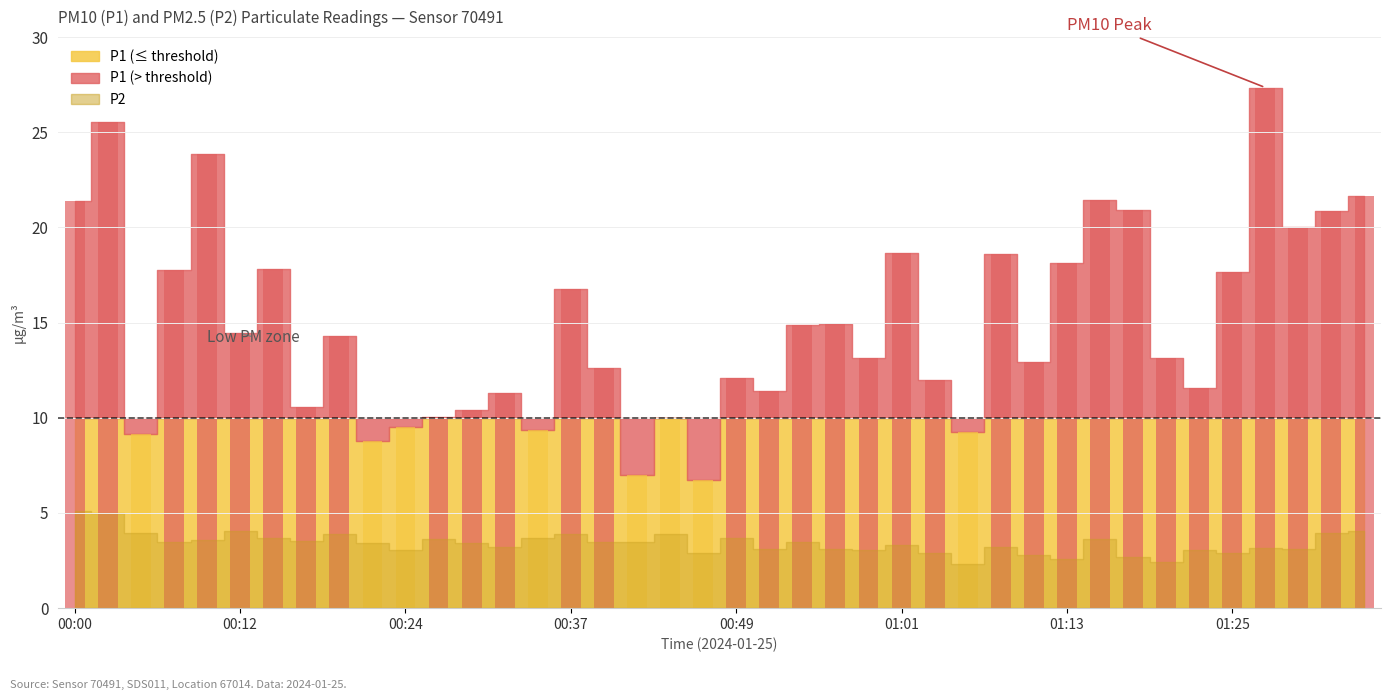

At which label does P2 reach its minimum?

01:06